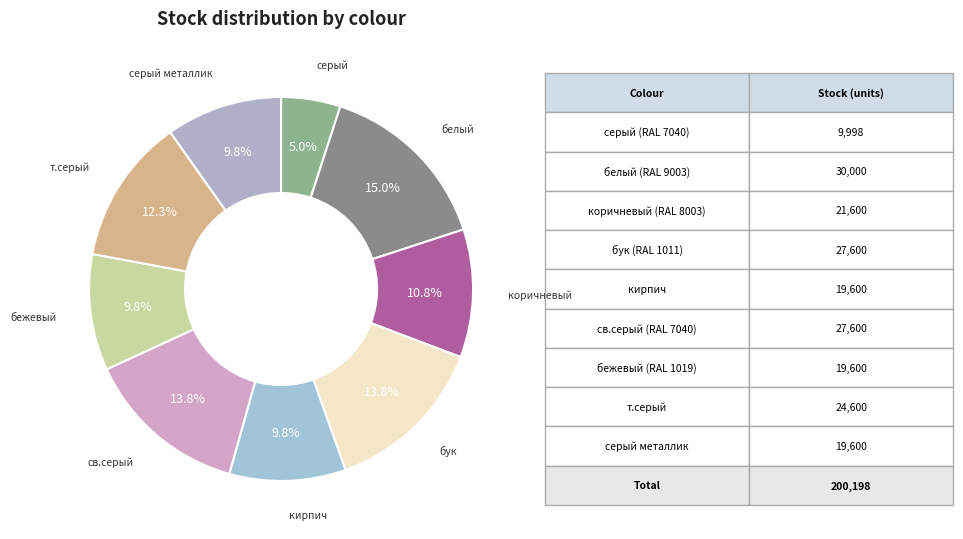

How many segments does this pie chart have?

9